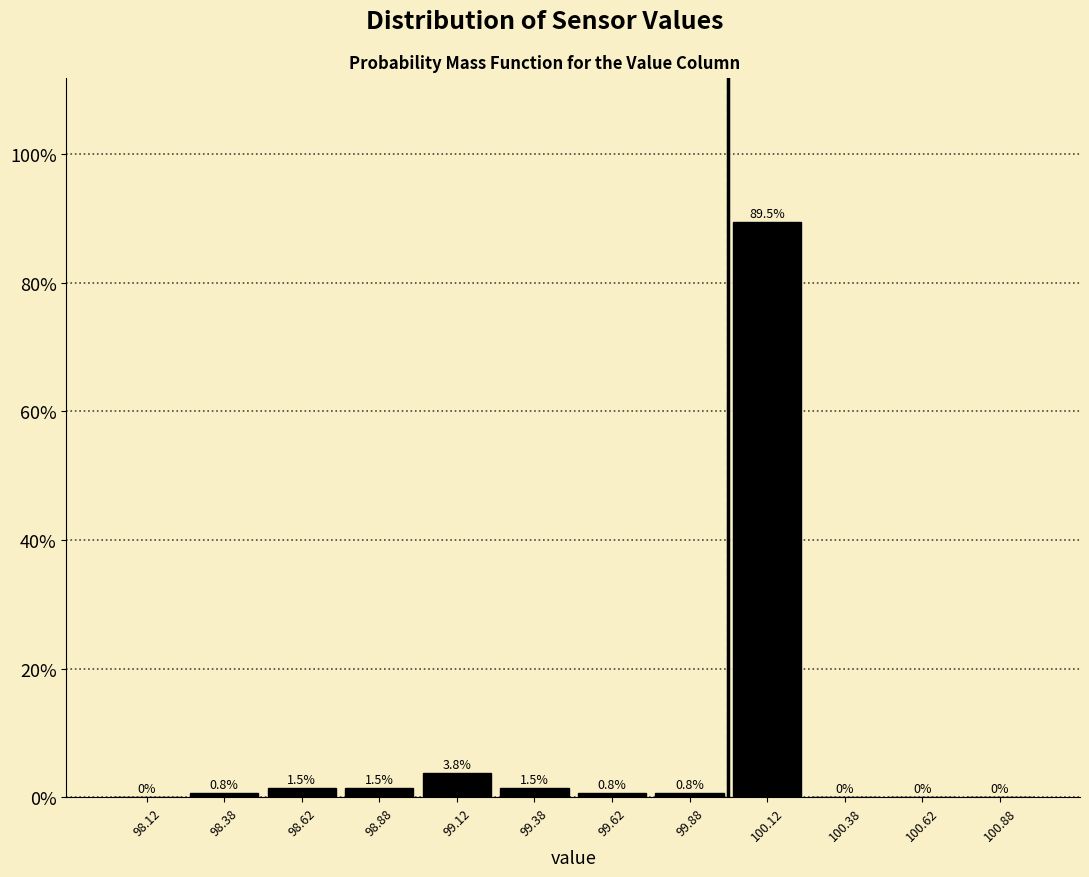

How tall is the bar that spans 98.50 to 98.75 on the x-axis?

1.5